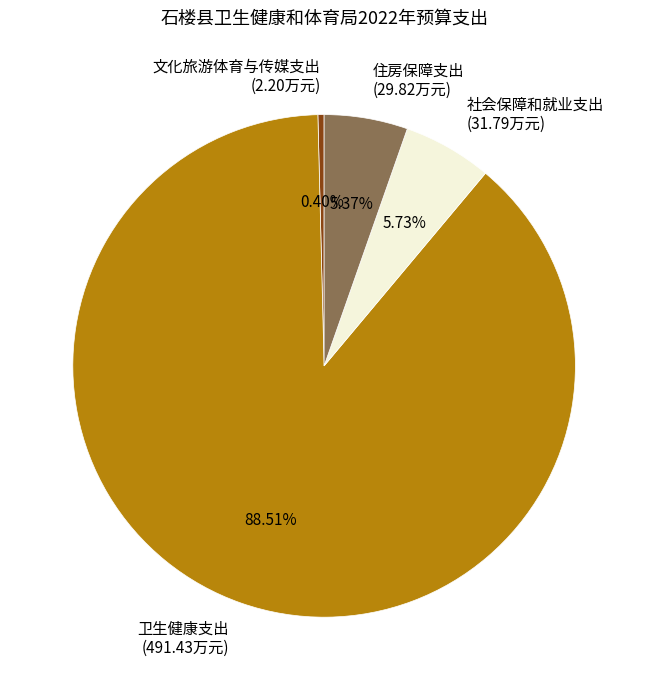

Combined, do 住房保障支出 and 卫生健康支出 account for over 50%?

Yes